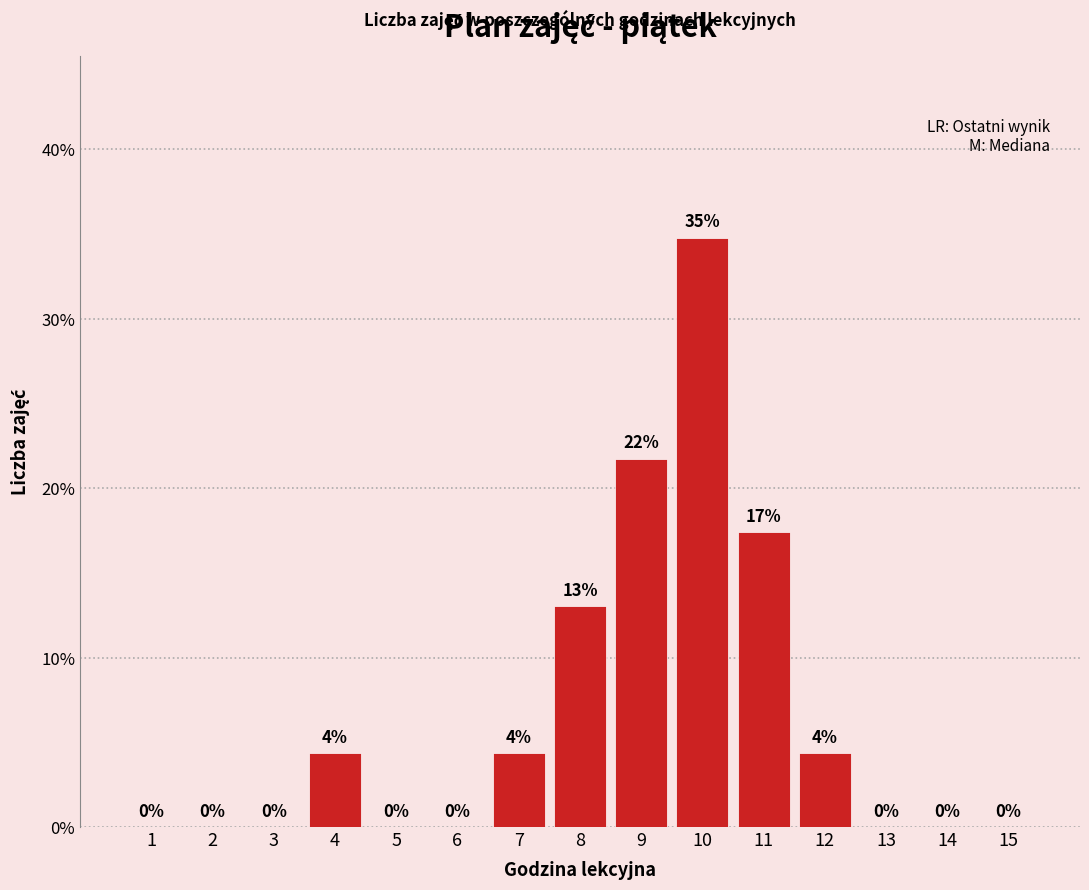

What is the maximum value shown in the chart?

34.8